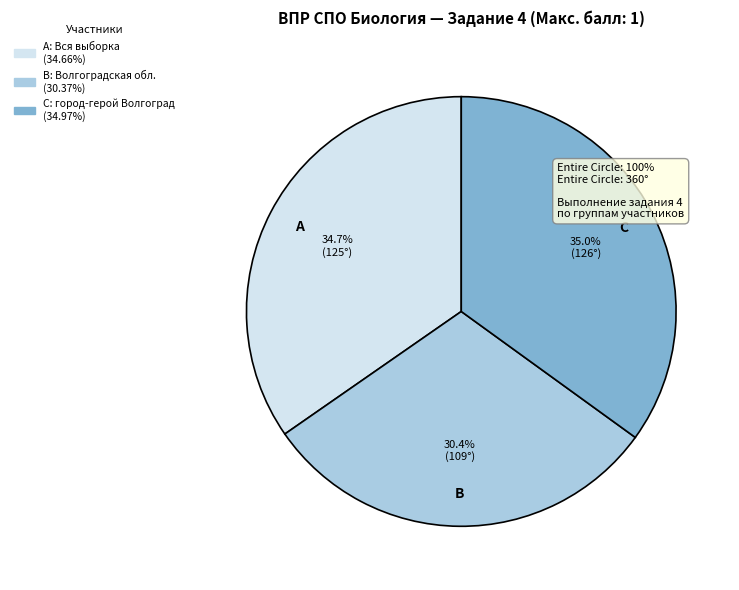

Is there any slice that represents more than half of the pie?

No